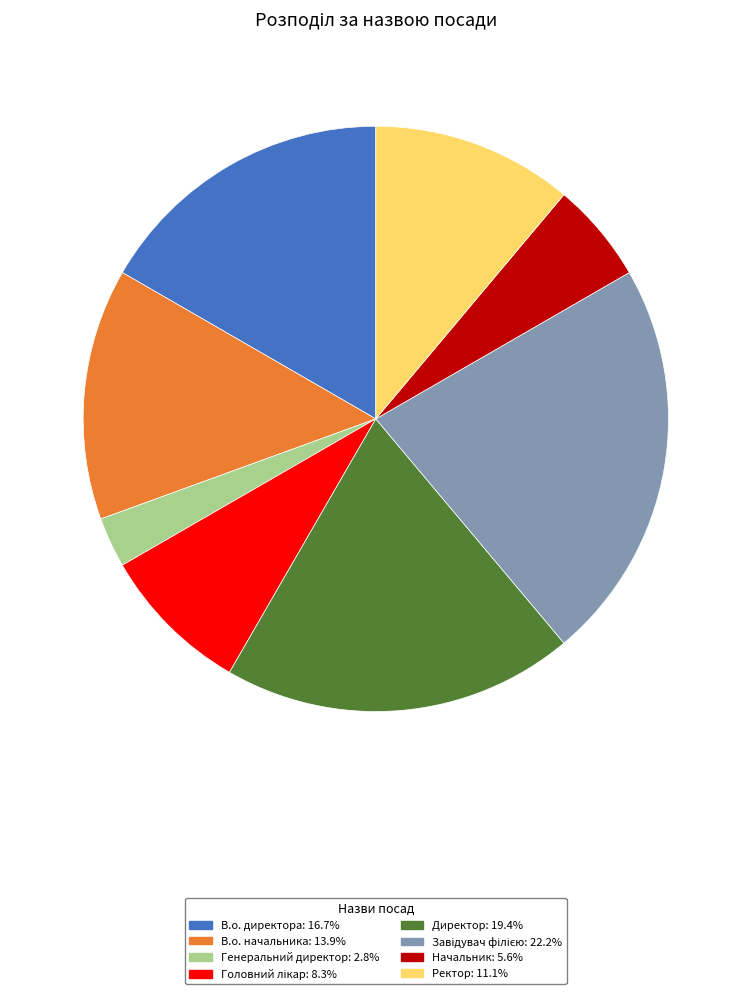

What is the smallest slice in the pie chart?

Генеральний директор